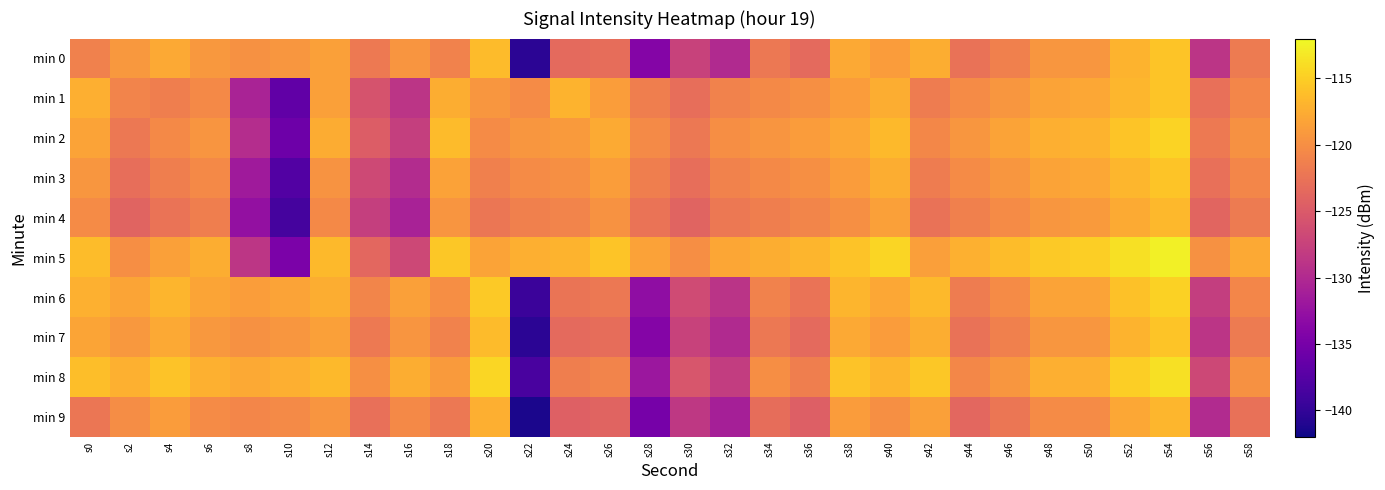

Reading left to right, list all the values displayed in this chart.

min 0: s0=-121.2	s2=-119.2	s4=-117.9	s6=-119.2	s8=-119.7	s10=-119.3	s12=-118.5	s14=-121.9	s16=-119.5	s18=-121.0	s20=-116.4	s22=-140.4	s24=-123.4	s26=-123.0	s28=-134.0	s30=-127.4	s32=-130.0	s34=-122.0	s36=-123.5	s38=-117.9	s40=-118.9	s42=-117.5	s44=-122.7	s46=-121.3	s48=-119.3	s50=-119.3	s52=-116.9	s54=-115.7	s56=-128.8	s58=-121.7
min 1: s0=-117.3	s2=-121.0	s4=-121.5	s6=-120.5	s8=-130.7	s10=-136.7	s12=-118.5	s14=-125.7	s16=-128.8	s18=-117.4	s20=-119.3	s22=-120.3	s24=-116.9	s26=-118.7	s28=-121.4	s30=-123.0	s32=-121.0	s34=-120.5	s36=-119.9	s38=-118.9	s40=-117.5	s42=-121.7	s44=-120.3	s46=-119.3	s48=-118.3	s50=-117.9	s52=-116.7	s54=-115.6	s56=-122.8	s58=-120.7
min 2: s0=-118.3	s2=-122.0	s4=-120.5	s6=-119.5	s8=-129.7	s10=-135.7	s12=-117.5	s14=-124.7	s16=-127.8	s18=-116.4	s20=-120.3	s22=-119.3	s24=-118.9	s26=-117.7	s28=-120.4	s30=-122.0	s32=-120.0	s34=-119.5	s36=-118.9	s38=-117.9	s40=-116.5	s42=-120.7	s44=-119.3	s46=-118.3	s48=-117.3	s50=-116.9	s52=-115.7	s54=-114.6	s56=-121.8	s58=-119.7
min 3: s0=-119.3	s2=-123.0	s4=-121.5	s6=-120.5	s8=-131.7	s10=-137.7	s12=-119.5	s14=-126.7	s16=-129.8	s18=-118.4	s20=-121.3	s22=-120.3	s24=-119.9	s26=-118.7	s28=-121.4	s30=-123.0	s32=-121.0	s34=-120.5	s36=-119.9	s38=-118.9	s40=-117.5	s42=-121.7	s44=-120.3	s46=-119.3	s48=-118.3	s50=-117.9	s52=-116.7	s54=-115.6	s56=-122.8	s58=-120.7
min 4: s0=-120.3	s2=-124.0	s4=-122.5	s6=-121.5	s8=-132.7	s10=-138.7	s12=-120.5	s14=-127.7	s16=-130.8	s18=-119.4	s20=-122.3	s22=-121.3	s24=-120.9	s26=-119.7	s28=-122.4	s30=-124.0	s32=-122.0	s34=-121.5	s36=-120.9	s38=-119.9	s40=-118.5	s42=-122.7	s44=-121.3	s46=-120.3	s48=-119.3	s50=-118.9	s52=-117.7	s54=-116.6	s56=-123.8	s58=-121.7
min 5: s0=-116.3	s2=-120.0	s4=-118.5	s6=-117.5	s8=-128.7	s10=-134.7	s12=-116.5	s14=-123.7	s16=-126.8	s18=-115.4	s20=-118.3	s22=-117.3	s24=-116.9	s26=-115.7	s28=-118.4	s30=-120.0	s32=-118.0	s34=-117.5	s36=-116.9	s38=-115.9	s40=-114.5	s42=-118.7	s44=-117.3	s46=-116.3	s48=-115.3	s50=-114.9	s52=-113.7	s54=-112.6	s56=-119.8	s58=-117.7
min 6: s0=-117.2	s2=-118.2	s4=-116.9	s6=-118.2	s8=-118.7	s10=-118.3	s12=-117.5	s14=-120.9	s16=-118.5	s18=-120.0	s20=-115.4	s22=-139.4	s24=-122.4	s26=-122.0	s28=-133.0	s30=-126.4	s32=-129.0	s34=-121.0	s36=-122.5	s38=-116.9	s40=-117.9	s42=-116.5	s44=-121.7	s46=-120.3	s48=-118.3	s50=-118.3	s52=-115.9	s54=-114.7	s56=-127.8	s58=-120.7
min 7: s0=-118.2	s2=-119.2	s4=-117.9	s6=-119.2	s8=-119.7	s10=-119.3	s12=-118.5	s14=-121.9	s16=-119.5	s18=-121.0	s20=-116.4	s22=-140.4	s24=-123.4	s26=-123.0	s28=-134.0	s30=-127.4	s32=-130.0	s34=-122.0	s36=-123.5	s38=-117.9	s40=-118.9	s42=-117.5	s44=-122.7	s46=-121.3	s48=-119.3	s50=-119.3	s52=-116.9	s54=-115.7	s56=-128.8	s58=-121.7
min 8: s0=-116.2	s2=-117.2	s4=-115.9	s6=-117.2	s8=-117.7	s10=-117.3	s12=-116.5	s14=-119.9	s16=-117.5	s18=-119.0	s20=-114.4	s22=-138.4	s24=-121.4	s26=-121.0	s28=-132.0	s30=-125.4	s32=-128.0	s34=-120.0	s36=-121.5	s38=-115.9	s40=-116.9	s42=-115.5	s44=-120.7	s46=-119.3	s48=-117.3	s50=-117.3	s52=-114.9	s54=-113.7	s56=-126.8	s58=-119.7
min 9: s0=-122.2	s2=-120.2	s4=-118.9	s6=-120.2	s8=-120.7	s10=-120.3	s12=-119.5	s14=-122.9	s16=-120.5	s18=-122.0	s20=-117.4	s22=-141.4	s24=-124.4	s26=-124.0	s28=-135.0	s30=-128.4	s32=-131.0	s34=-123.0	s36=-124.5	s38=-118.9	s40=-119.9	s42=-118.5	s44=-123.7	s46=-122.3	s48=-120.3	s50=-120.3	s52=-117.9	s54=-116.7	s56=-129.8	s58=-122.7